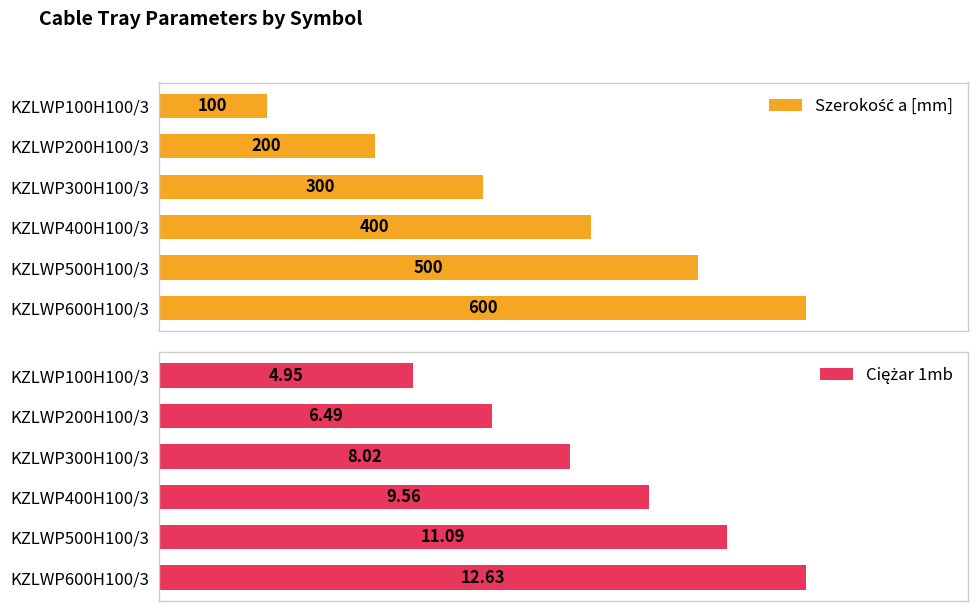

What is the value of the Ciężar 1mb bar at the 3rd from the left?

8.0